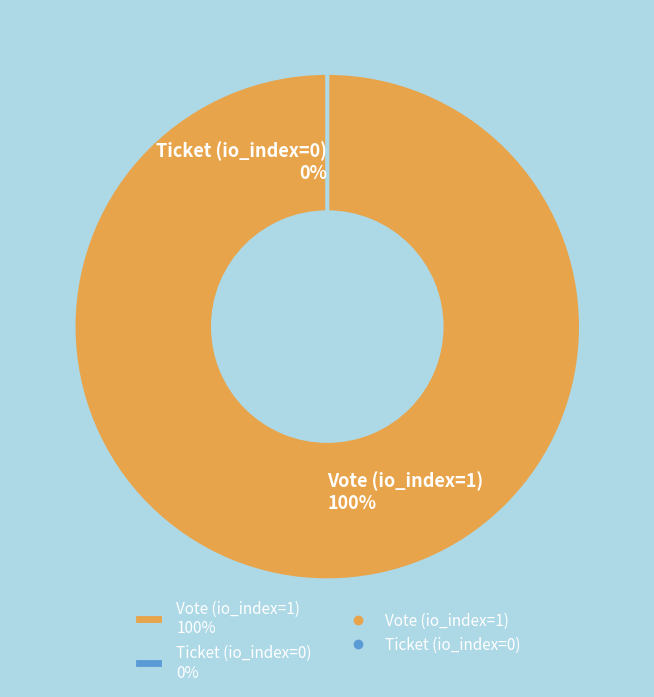

True or false: Vote (io_index=1) accounts for 92% of the total.

False